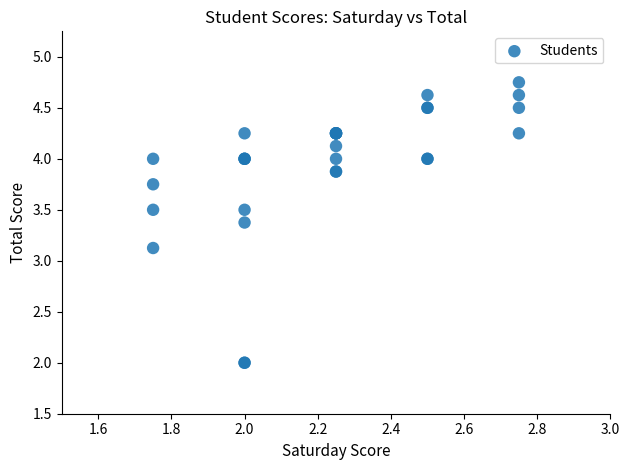

What Y value in the scatter plot is closest to 3?

3.1